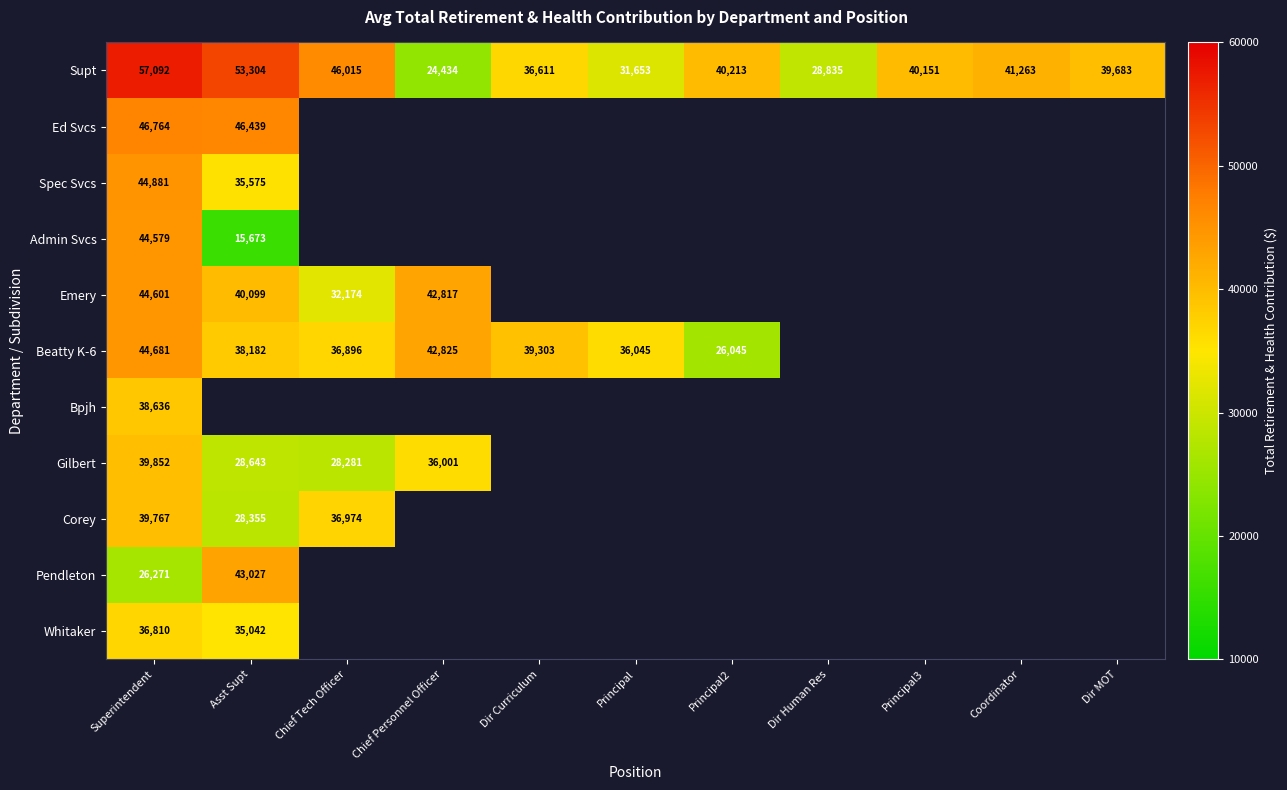

Which category has the highest value in the Supt series?

Superintendent